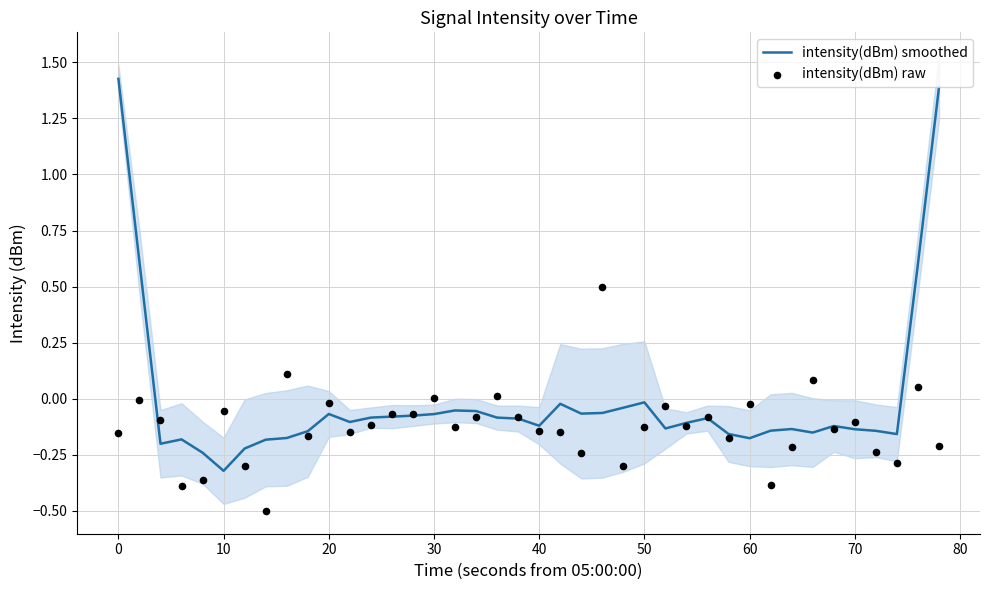

What are all the series names shown in the legend?

intensity(dBm) smoothed, intensity(dBm) raw